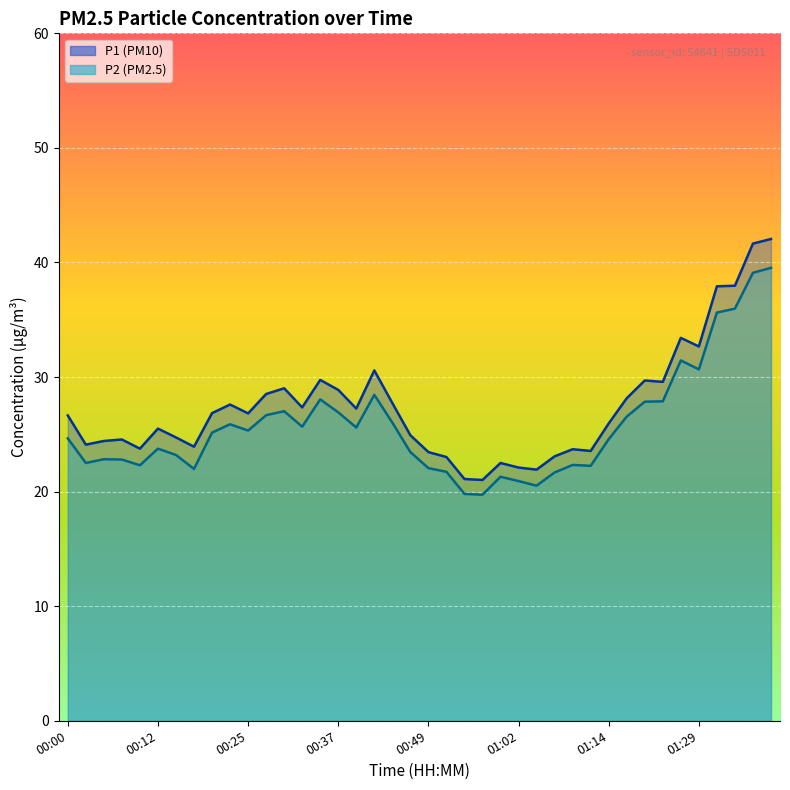

Is the value of P1 at 01:34 greater than the value of P2 at 00:39?

Yes